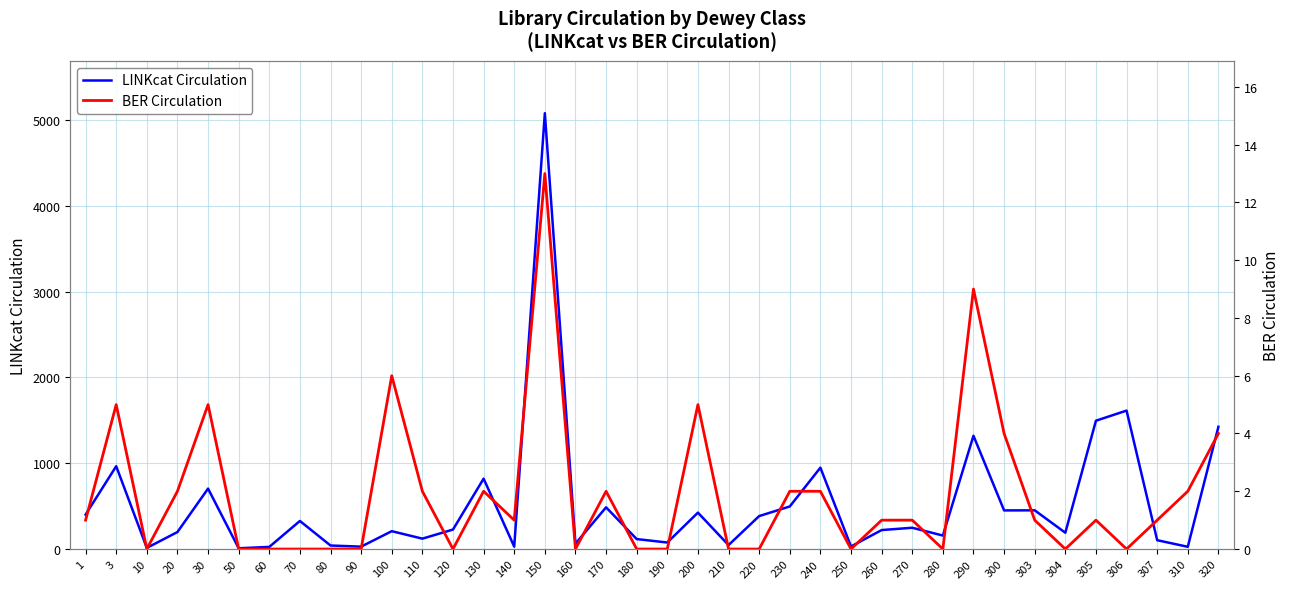

Reading left to right, transcribe all the data shown in this chart.

LINKcat Circulation: 1=401	3=965	10=13	20=198	30=704	50=9	60=25	70=327	80=41	90=28	100=208	110=121	120=227	130=820	140=28	150=5078	160=62	170=486	180=116	190=76	200=424	210=46	220=384	230=496	240=948	250=30	260=221	270=248	280=157	290=1320	300=450	303=451	304=190	305=1495	306=1613	307=103	310=26	320=1424
BER Circulation: 1=1	3=5	10=0	20=2	30=5	50=0	60=0	70=0	80=0	90=0	100=6	110=2	120=0	130=2	140=1	150=13	160=0	170=2	180=0	190=0	200=5	210=0	220=0	230=2	240=2	250=0	260=1	270=1	280=0	290=9	300=4	303=1	304=0	305=1	306=0	307=1	310=2	320=4